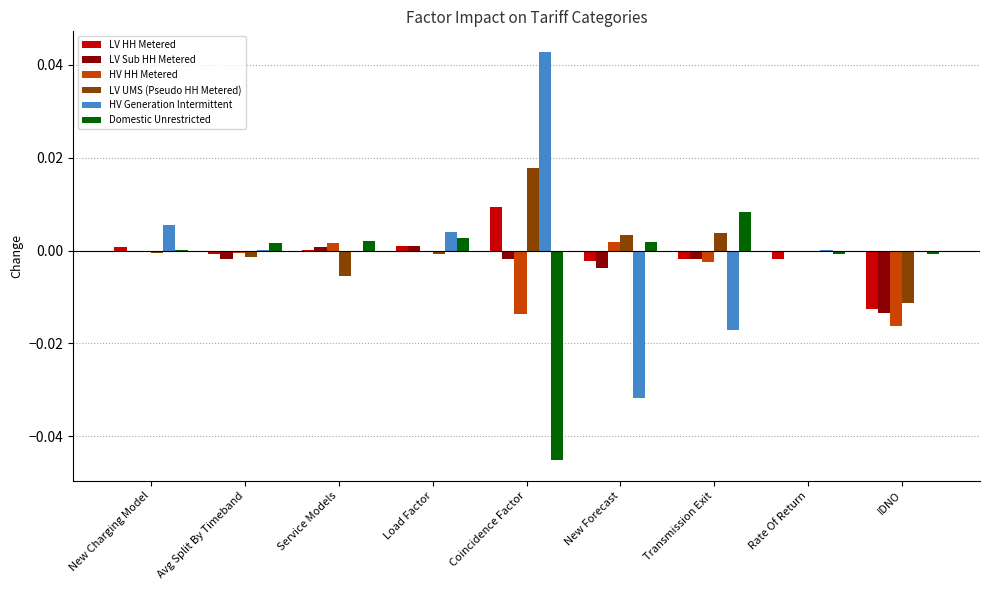

At which label does LV HH Metered reach its peak?

Coincidence Factor